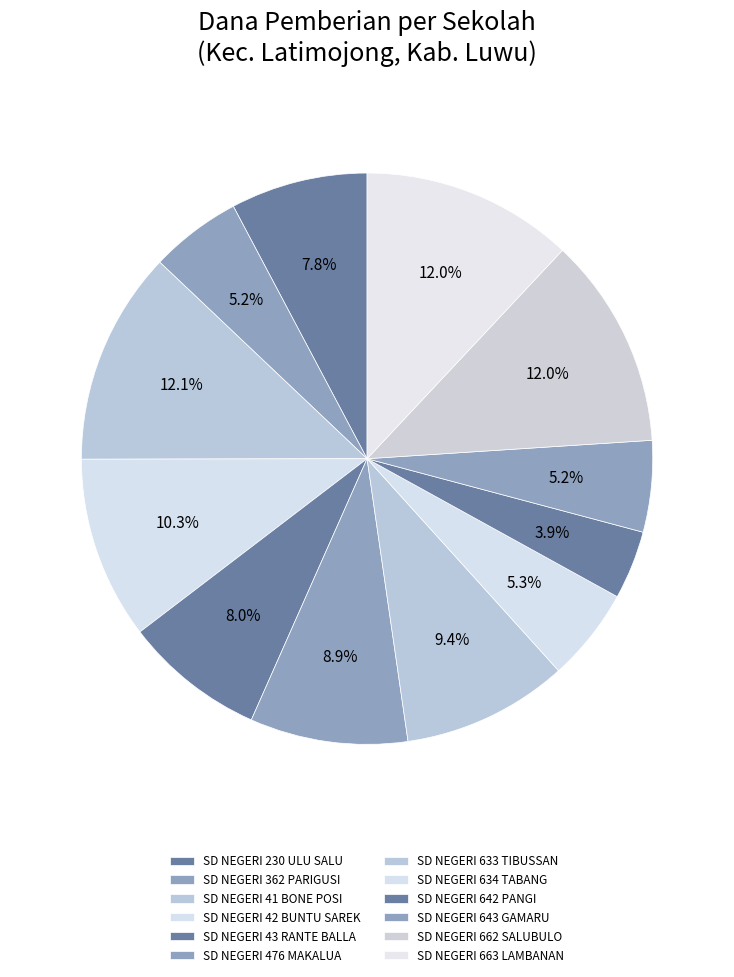

To the nearest percent, what is the combined percentage of SD NEGERI 662 SALUBULO and SD NEGERI 43 RANTE BALLA?

20%